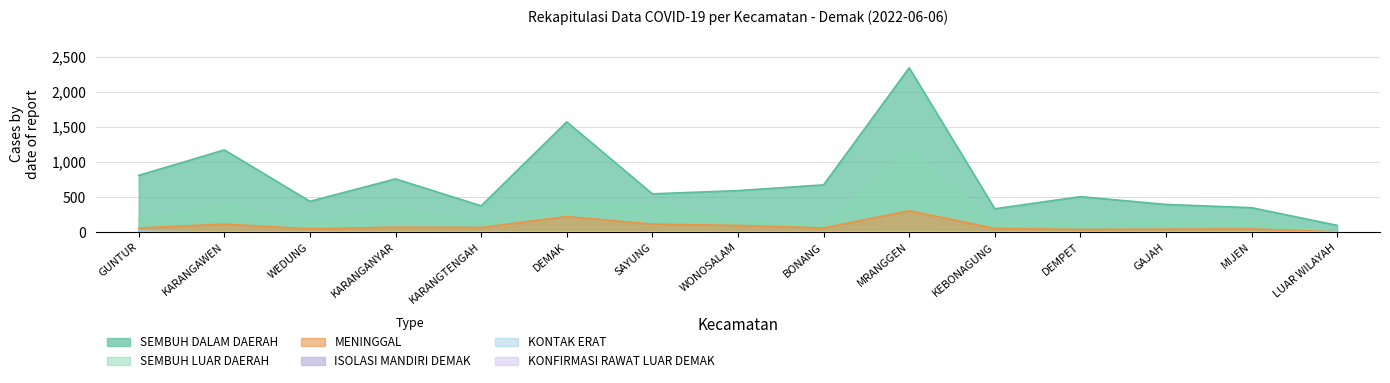

Reading left to right, what are all the values shown in this chart?

SEMBUH LUAR DAERAH: 168	386	149	329	145	390	403	148	93	1168	153	119	166	137	0
SEMBUH DALAM DAERAH: 809	1172	439	759	375	1572	546	592	674	2342	333	506	395	349	97
MENINGGAL: 59	115	47	71	67	222	115	96	60	305	54	39	43	46	5
ISOLASI MANDIRI DEMAK: 1	0	0	0	0	0	0	1	0	4	0	0	0	0	0
KONTAK ERAT: 15	0	0	0	0	0	0	0	0	0	0	0	0	0	0
KONFIRMASI RAWAT LUAR DEMAK: 0	0	0	0	0	0	0	0	0	1	0	0	0	0	0